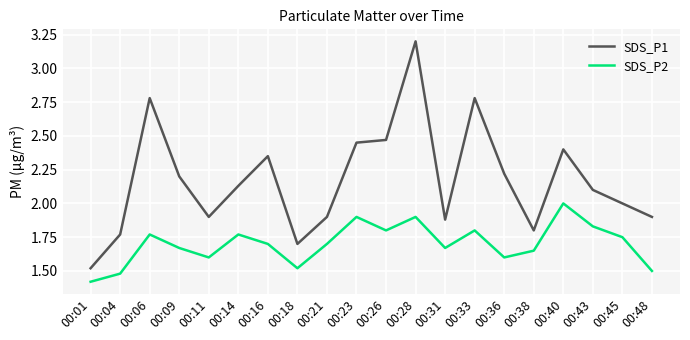

Which series has the largest range (max minus min)?

SDS_P1